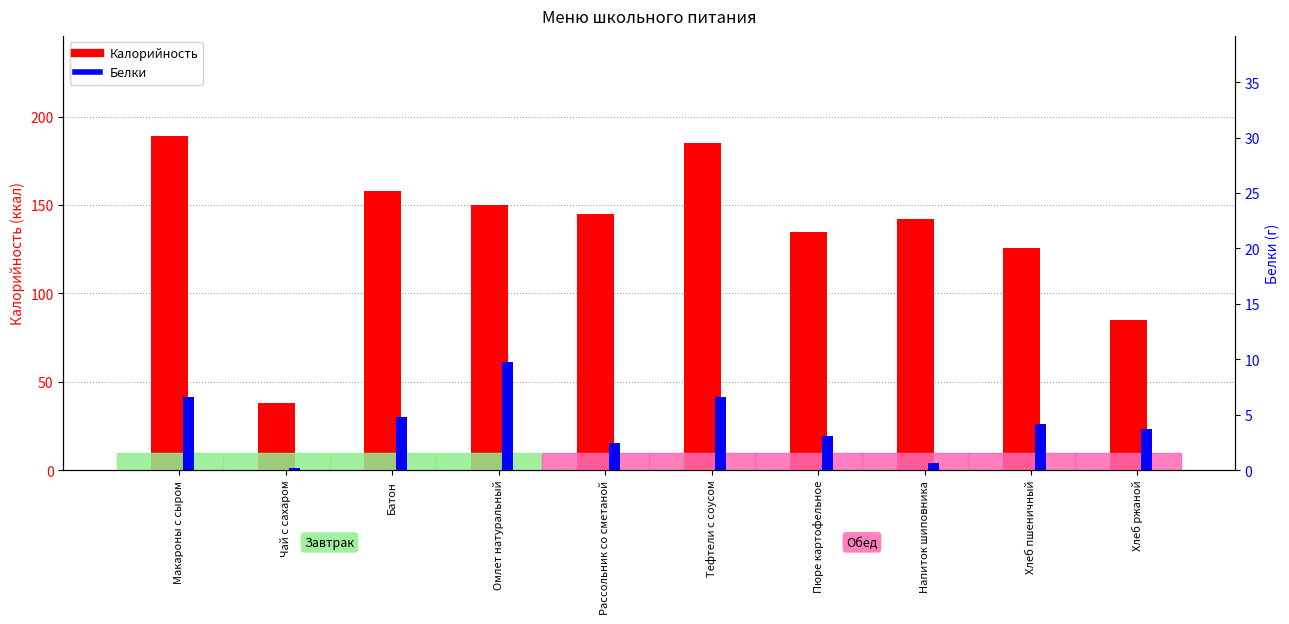

At which label does Белки reach its peak?

Омлет натуральный